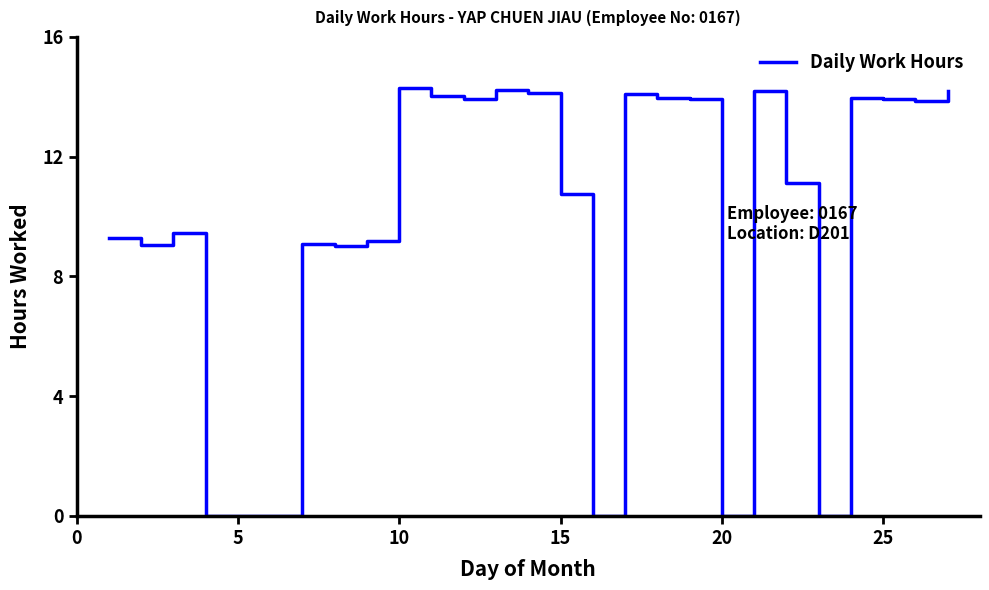

True or false: the data has more than 0 interior local peaks.

True